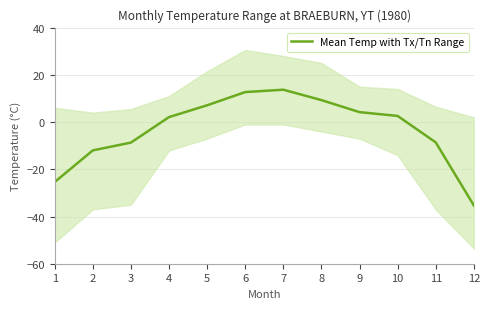

Between 12 and 3, which is larger?

3